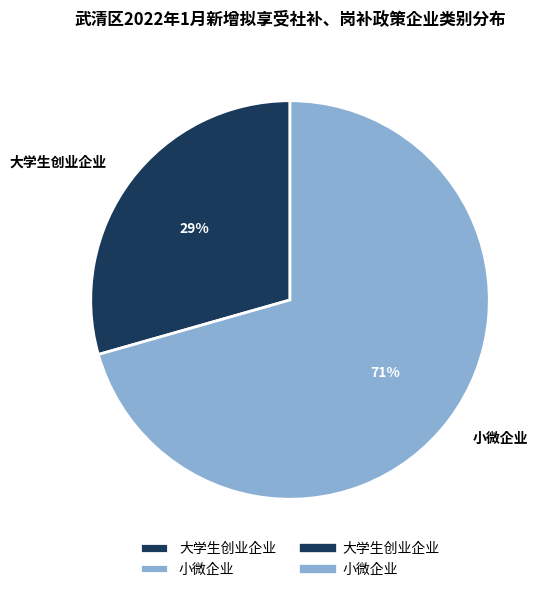

What percentage is the 大学生创业企业 slice, to the nearest percent?

29%